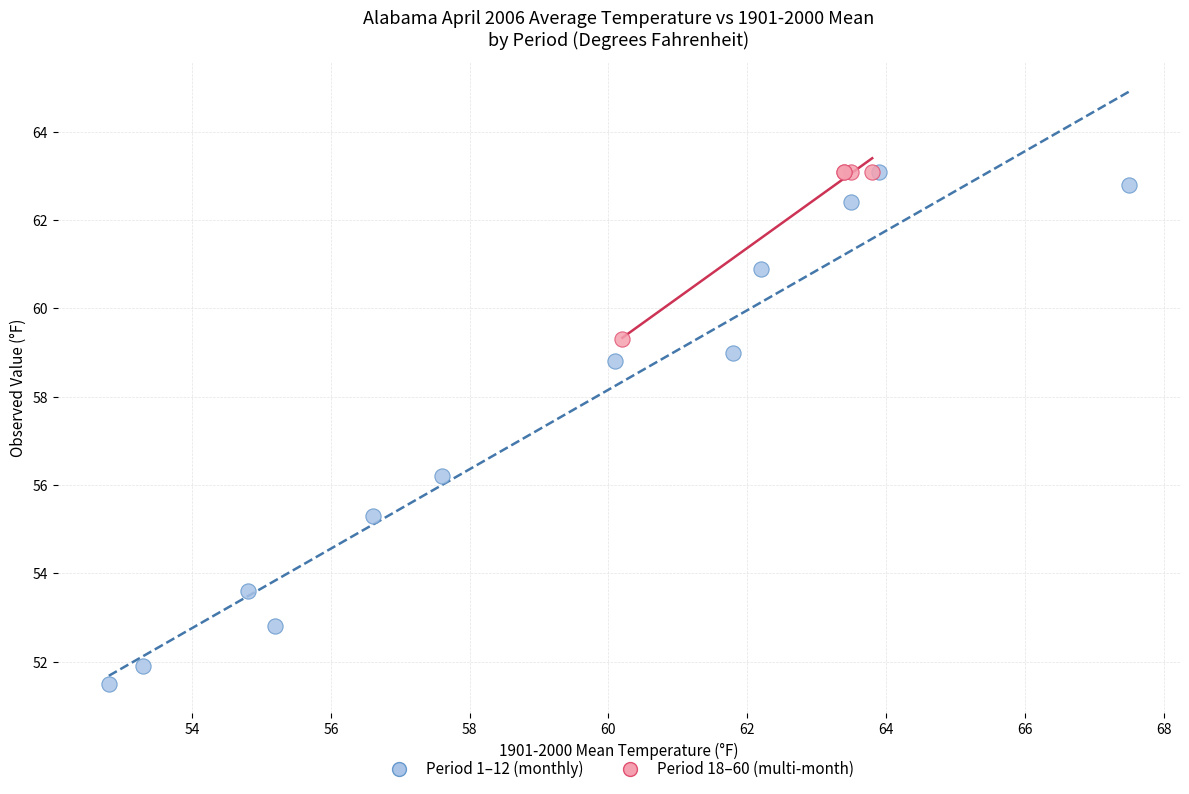

What are all the series names shown in the legend?

Period 1–12 (monthly), Period 18–60 (multi-month)